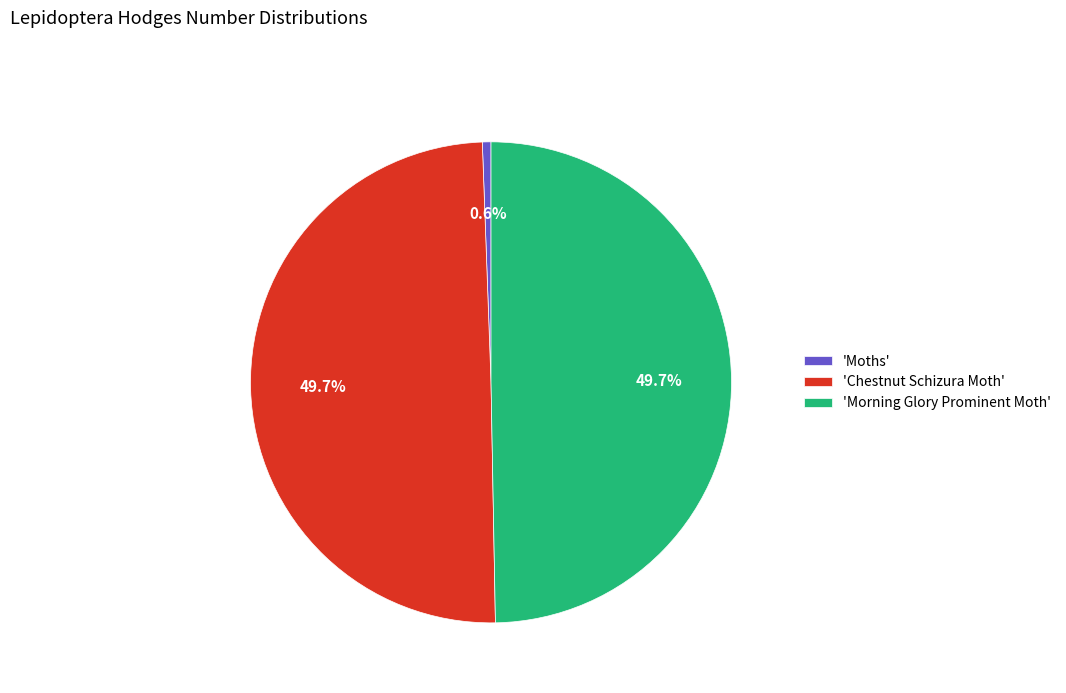

Approximately how many times larger is the value at 'Morning Glory Prominent Moth' compared to 'Moths'?

86.0